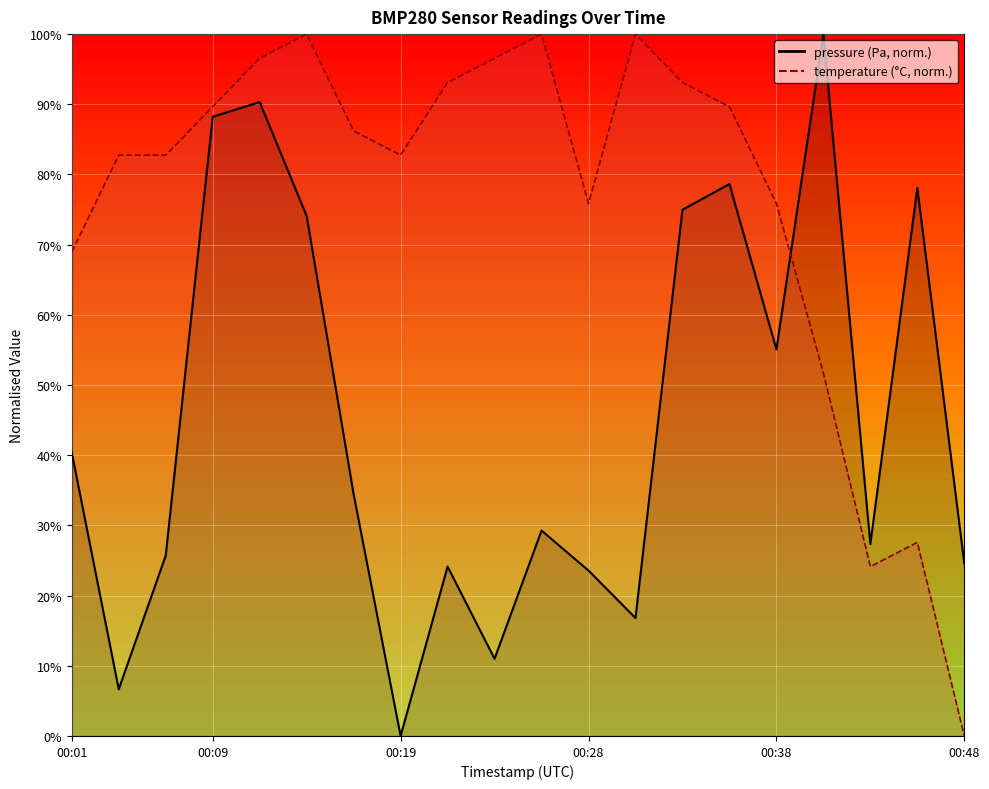

Reading left to right, transcribe all the data shown in this chart.

pressure: 40.4	6.7	25.7	88.2	90.3	74.1	34.5	0.0	24.1	11.0	29.3	23.6	16.8	75.0	78.6	55.1	100.0	27.3	78.1	24.6
temperature: 69.0	82.8	82.8	89.7	96.6	100.0	86.2	82.8	93.1	96.6	100.0	75.9	100.0	93.1	89.7	75.9	51.7	24.1	27.6	0.0